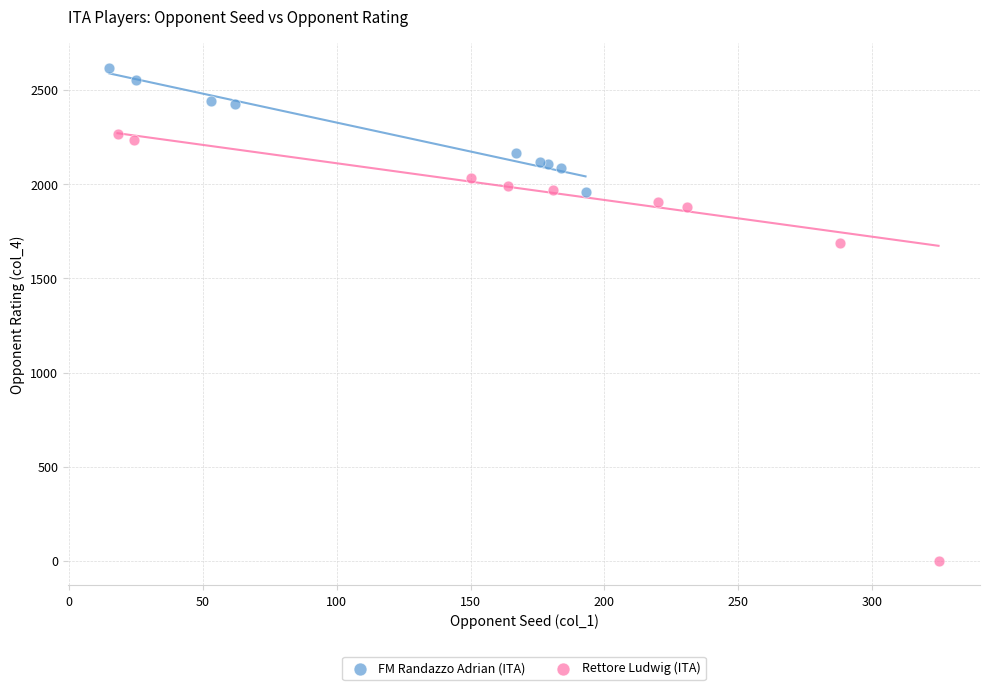

Which series reaches the maximum Y coordinate?

FM Randazzo Adrian (ITA)